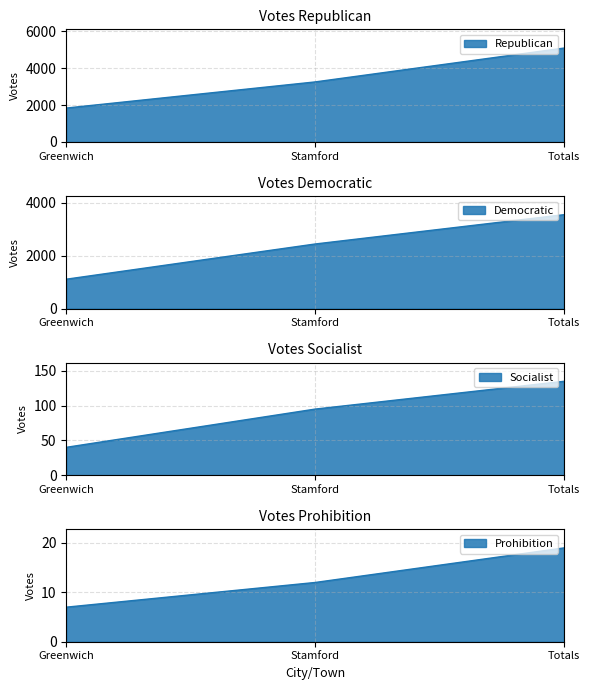

What is the minimum value shown in the chart?

7